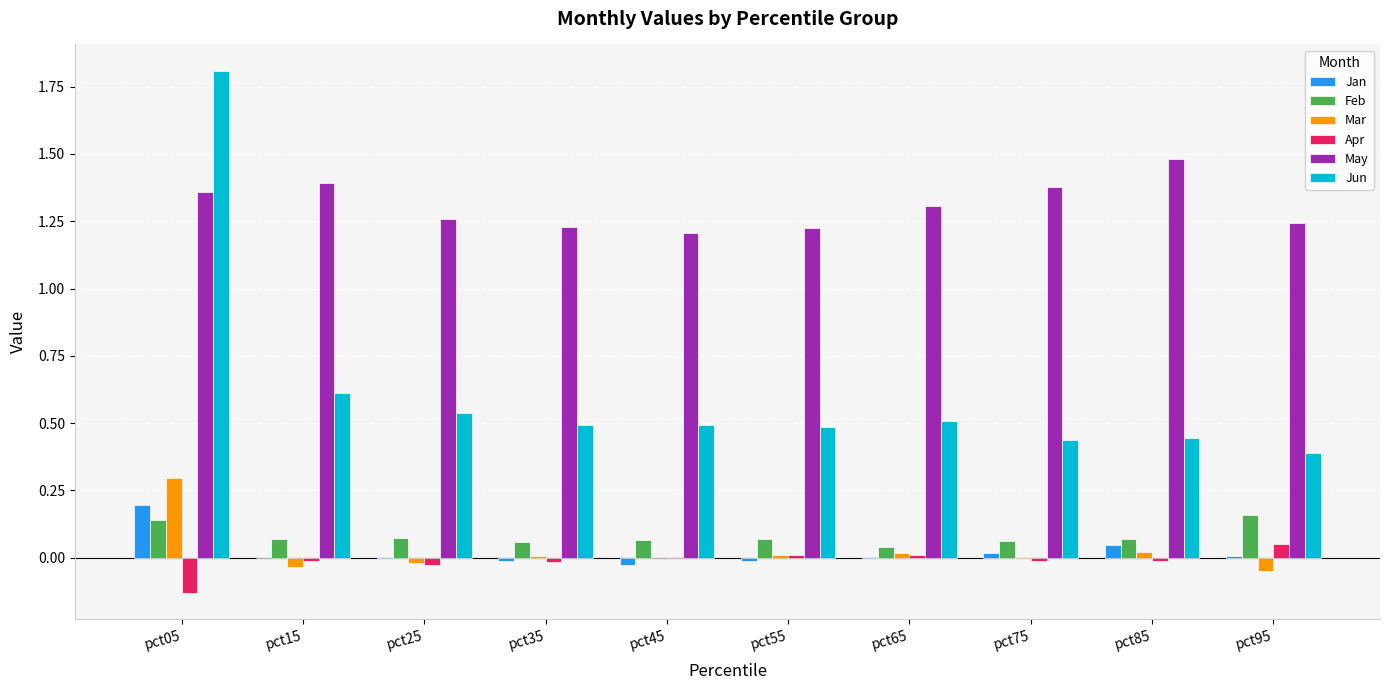

What is the maximum value for Mar?

0.3